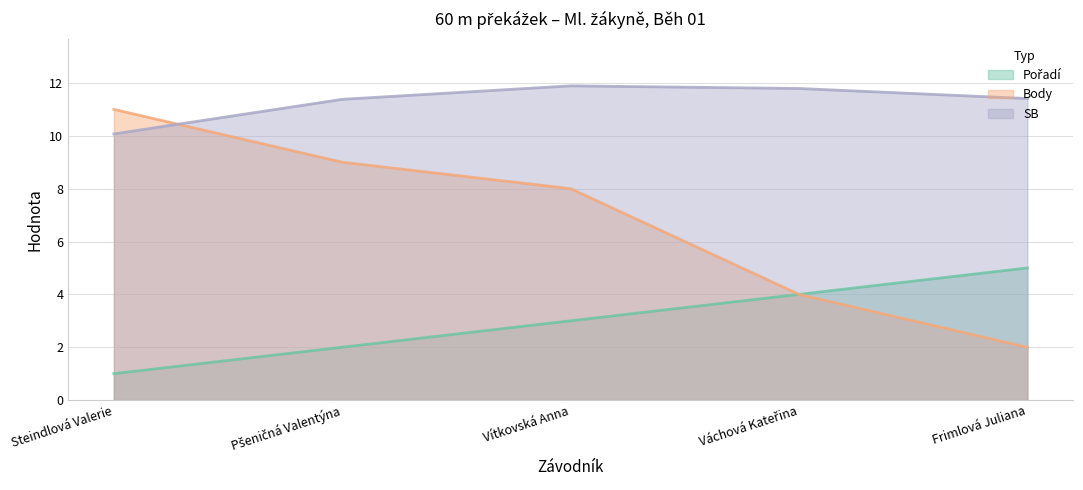

Rank the series at Steindlová Valerie from lowest to highest value.

Pořadí, SB, Body